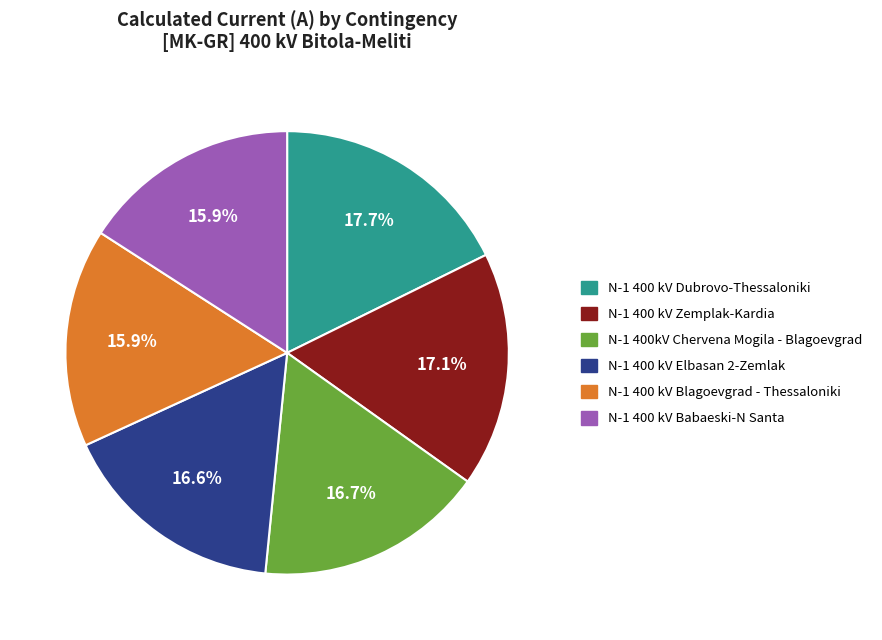

Combined, do N-1 400 kV Zemplak-Kardia and N-1 400 kV Babaeski-N Santa account for over 50%?

No